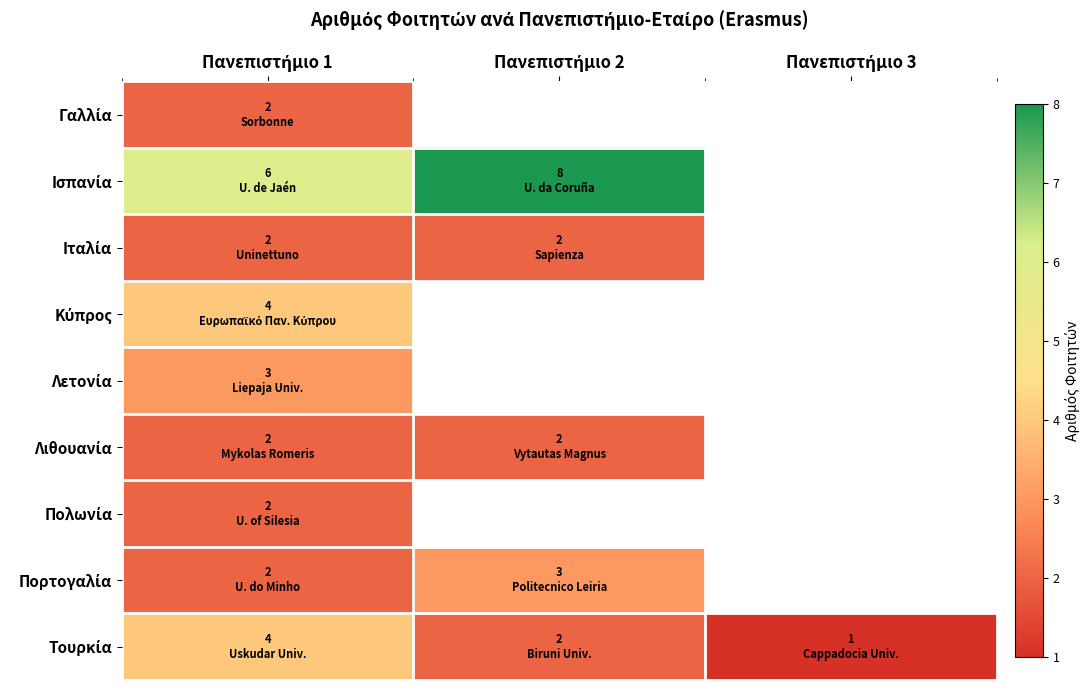

List the series in order of their peak value, lowest first.

Γαλλία, Ιταλία, Λιθουανία, Πολωνία, Λετονία, Πορτογαλία, Κύπρος, Τουρκία, Ισπανία